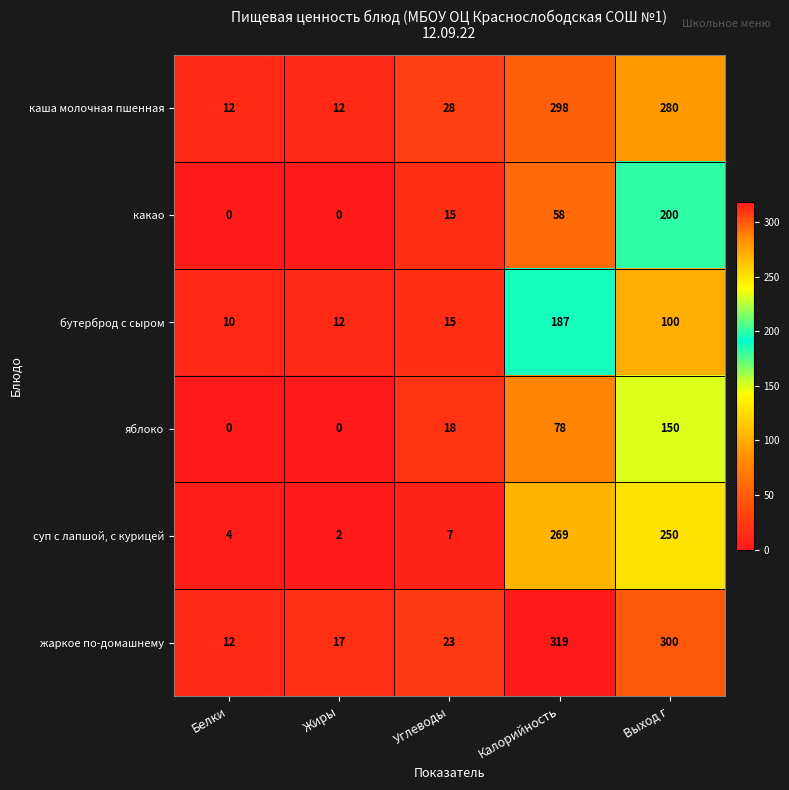

Which category has the highest value in the суп с лапшой, с курицей series?

Калорийность